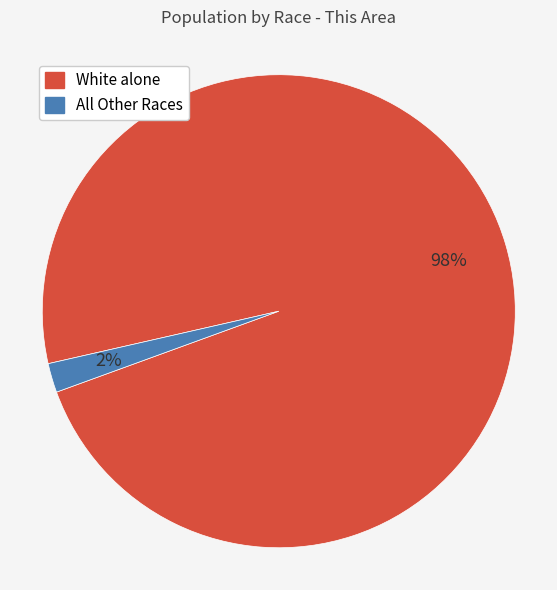

To the nearest percent, what is the average slice percentage?

50%